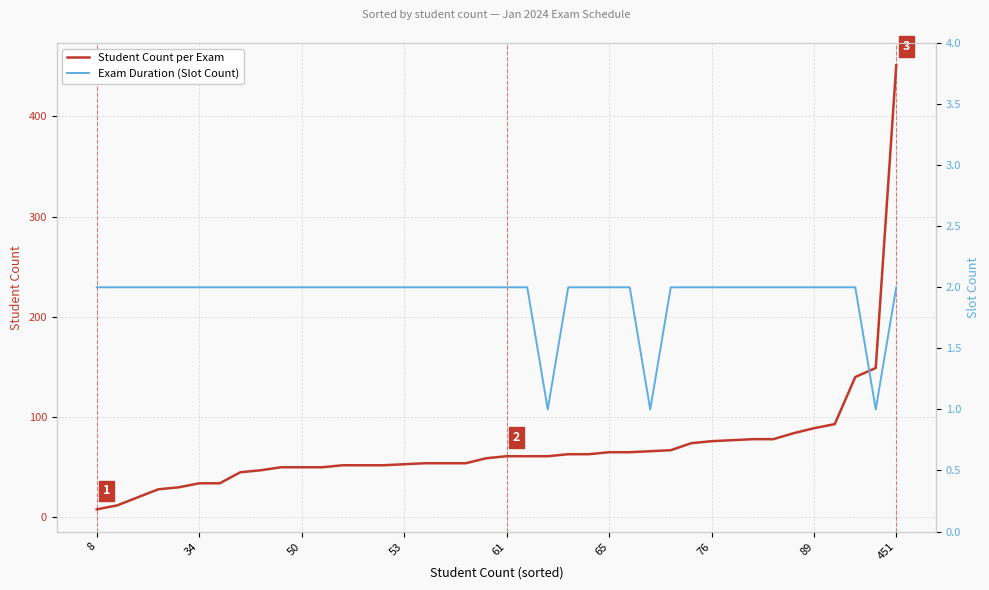

At which label does Student Count per Exam reach its peak?

451